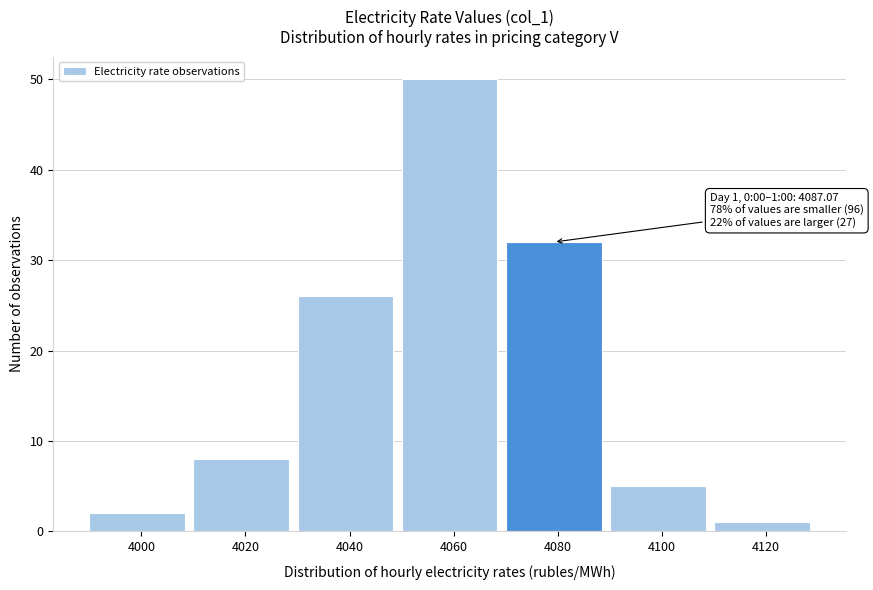

Reading left to right, list all the values displayed in this chart.

2	8	26	50	32	5	1